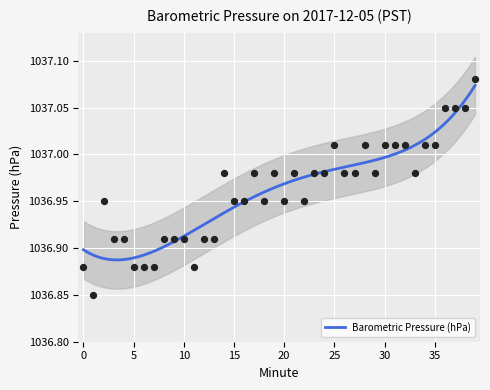

What is the change in value from 5 to 19?

+0.1